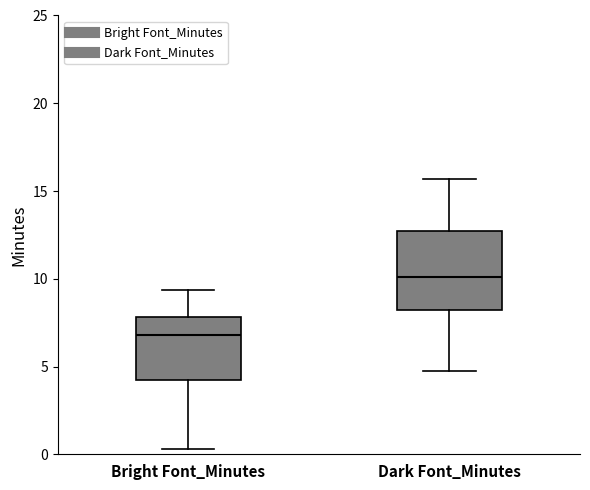

Which box is the tallest, from its lower edge to its upper edge?

Dark Font_Minutes